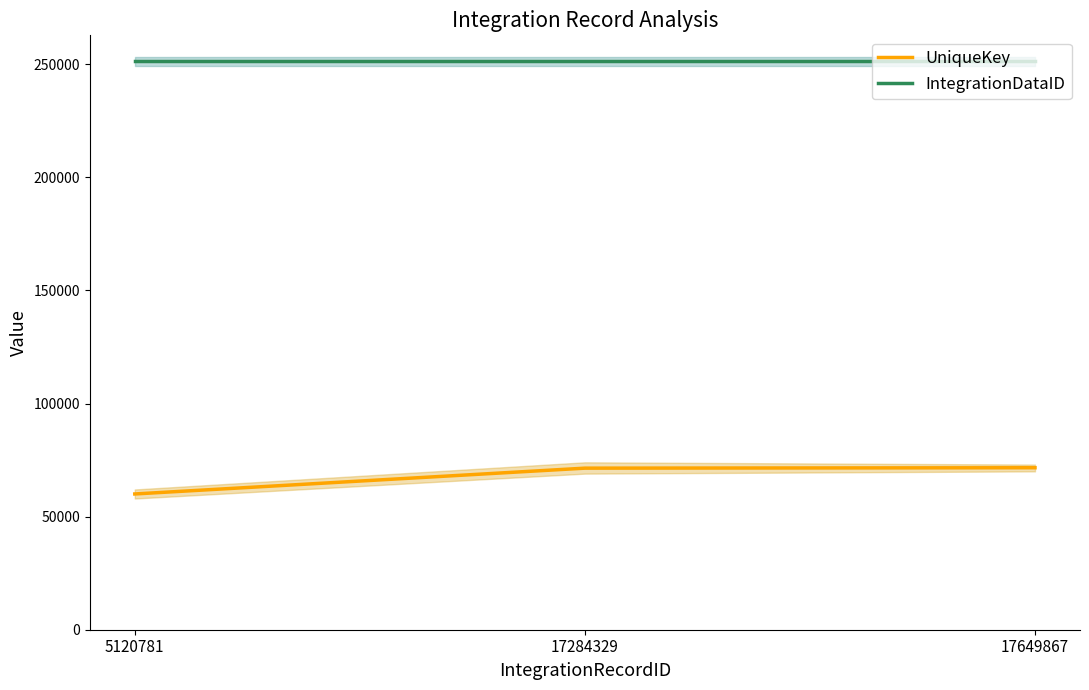

At which category is the sum across all series the highest?

17649867